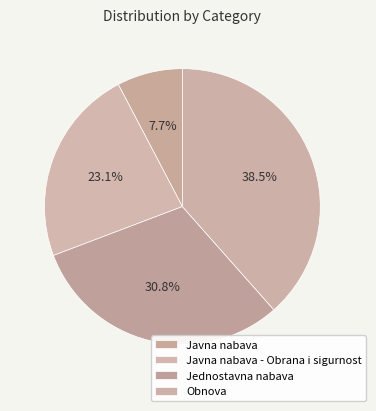

True or false: Javna nabava - Obrana i sigurnost accounts for 23% of the total.

True